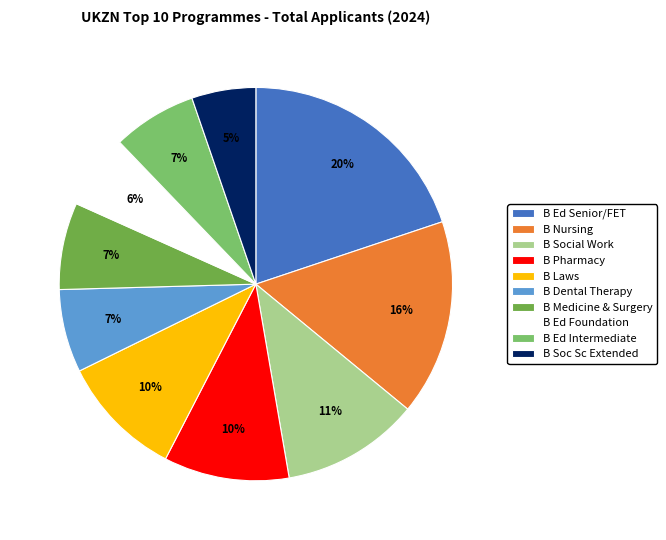

Combined, do B Pharmacy and B Social Work account for over 50%?

No